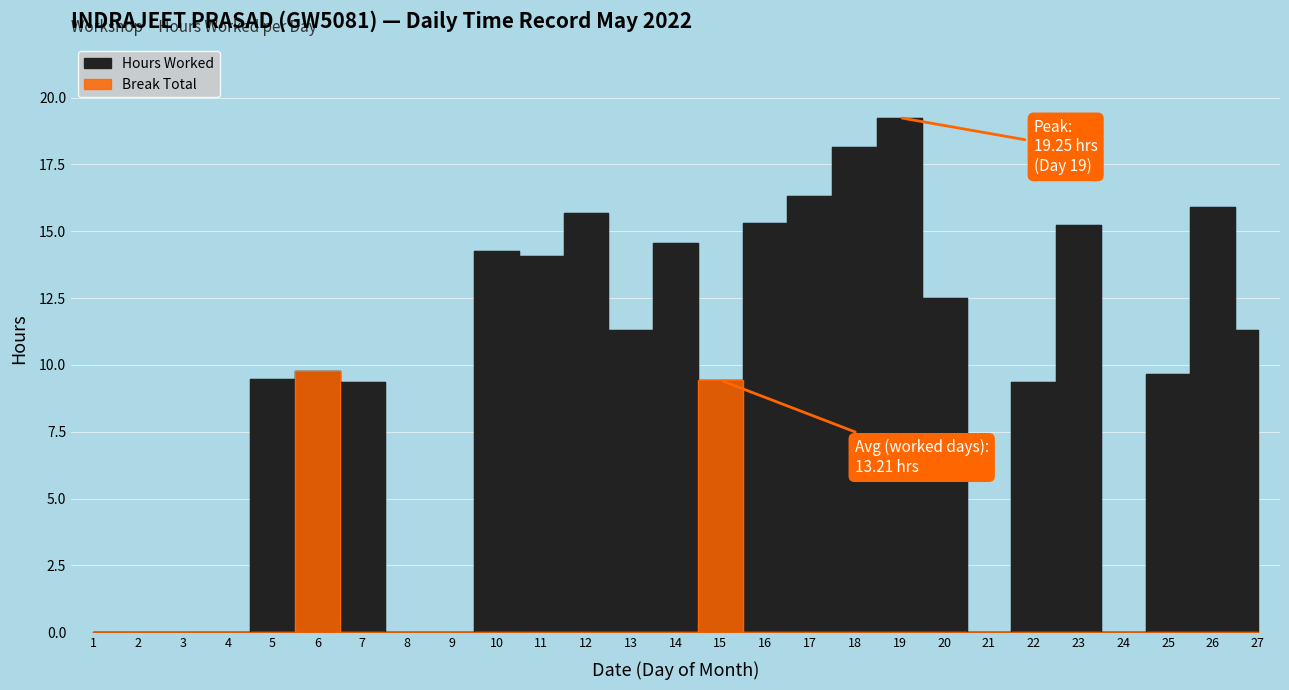

What is the maximum value shown in the chart?

19.2